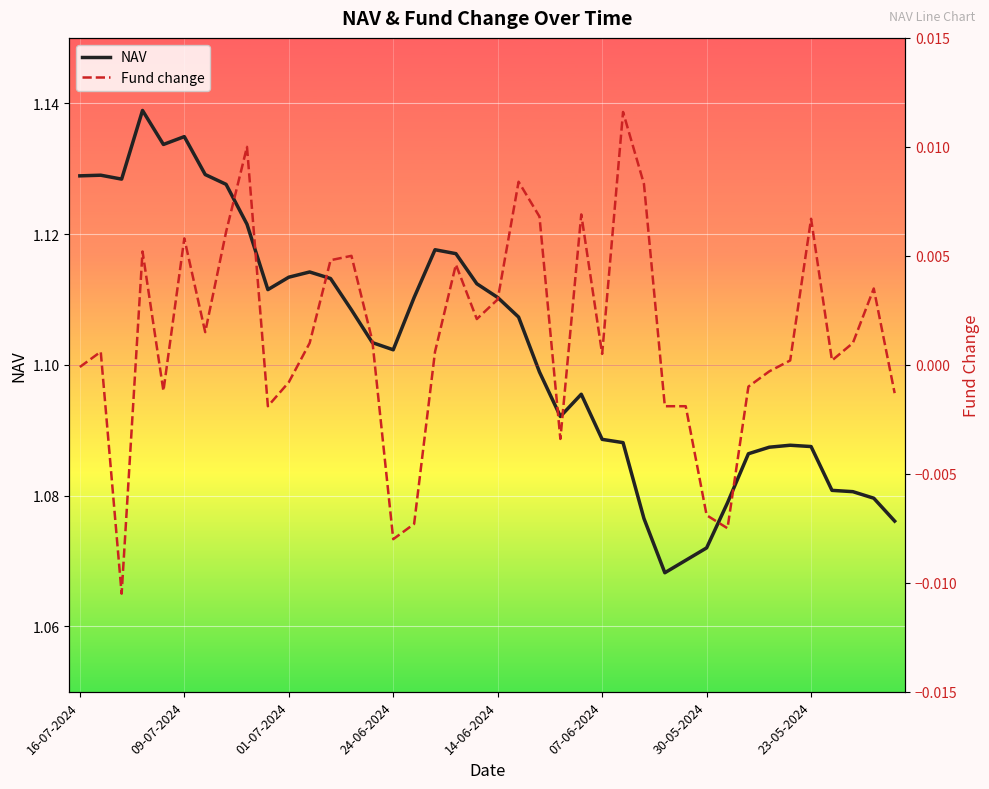

What is the lowest value of the NAV series?

1.1